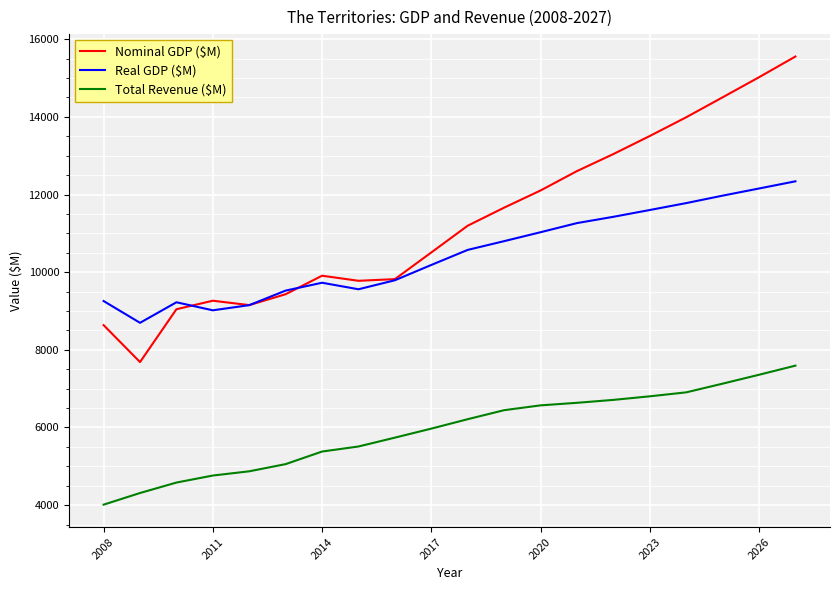

True or false: Nominal GDP ($M) has more than 1 points higher than both neighbors.

True